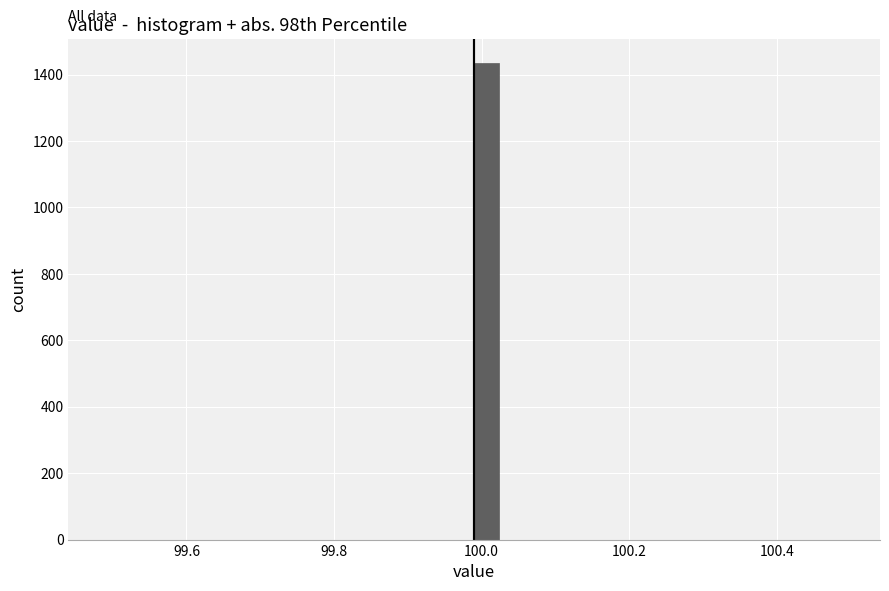

Around what value on the x-axis is the tallest bar? Give the approximate position of its centre, as read against the axis.

100.00